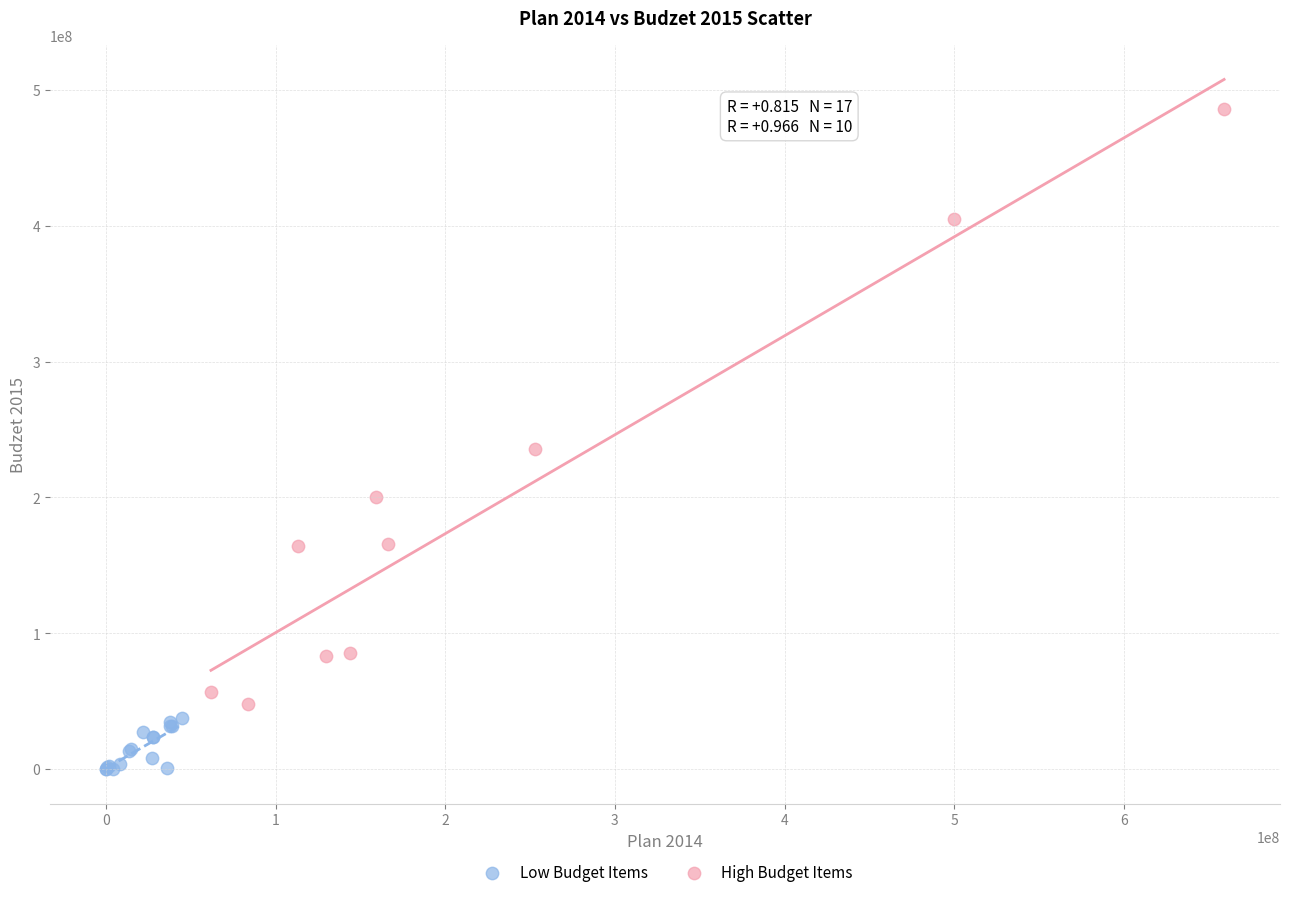

Which series reaches the minimum Y coordinate?

Low Budget Items